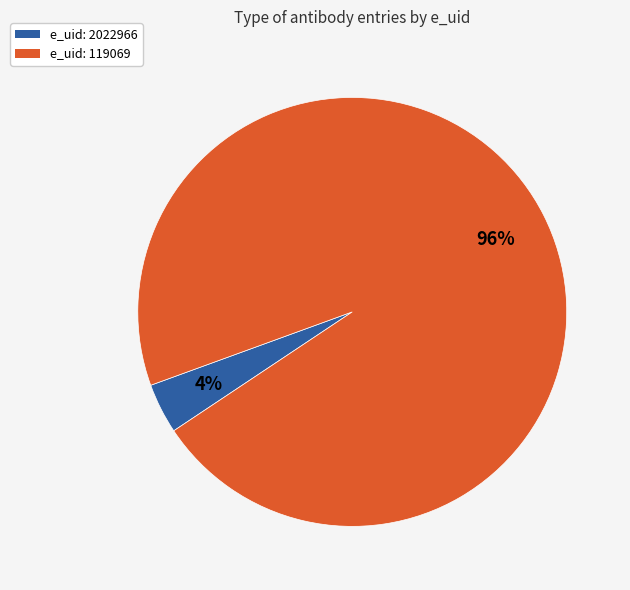

To the nearest percent, what is the difference between the largest and smallest slice percentages?

92%